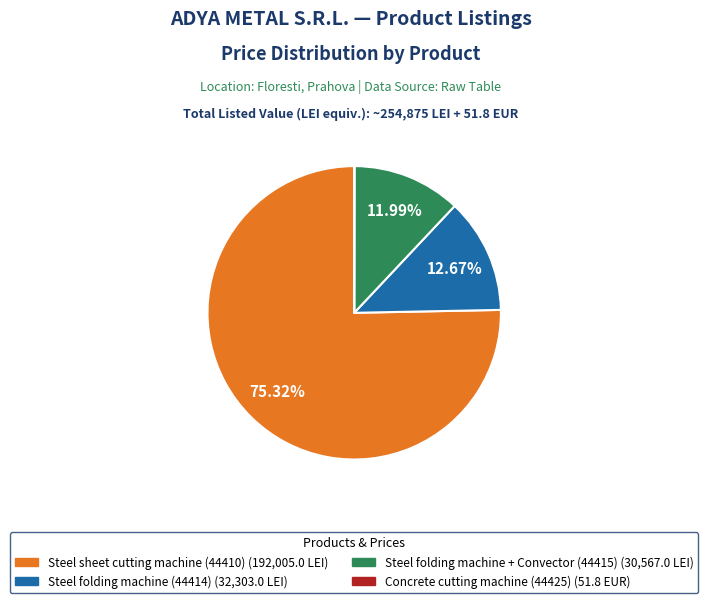

Does Steel sheet cutting machine (44410) account for over 50% of the chart?

Yes